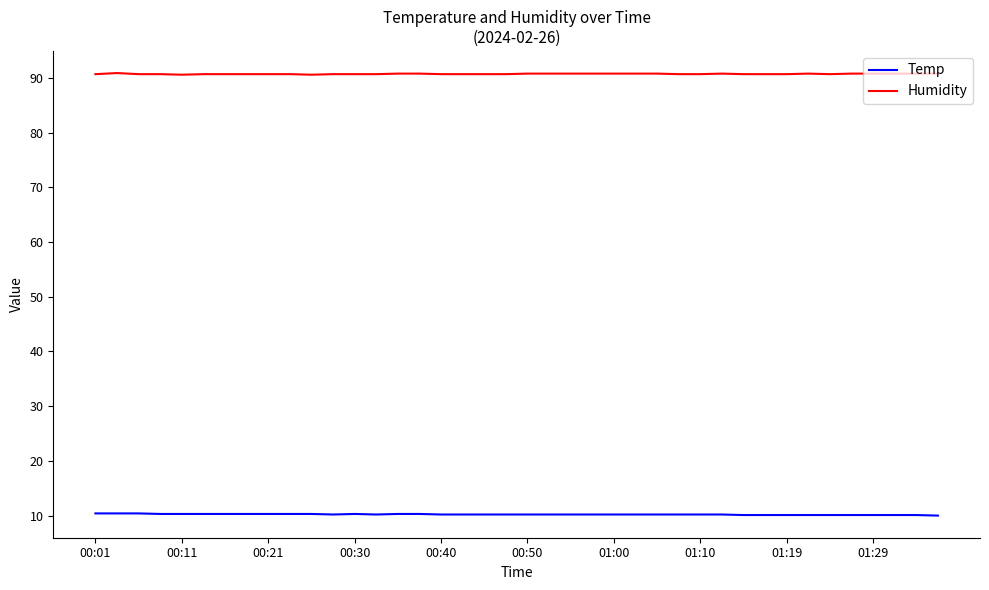

List the series in order of their overall mean, lowest first.

Temp, Humidity